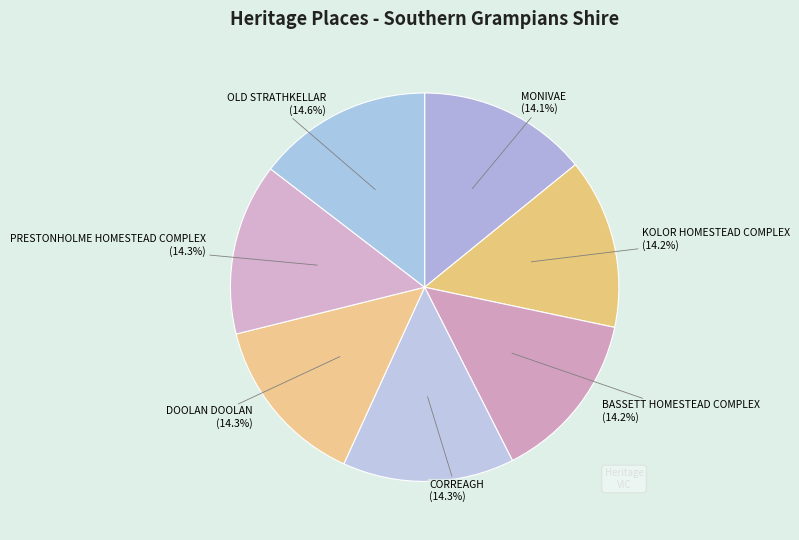

Is it true that KOLOR HOMESTEAD COMPLEX is 14% of the pie?

True